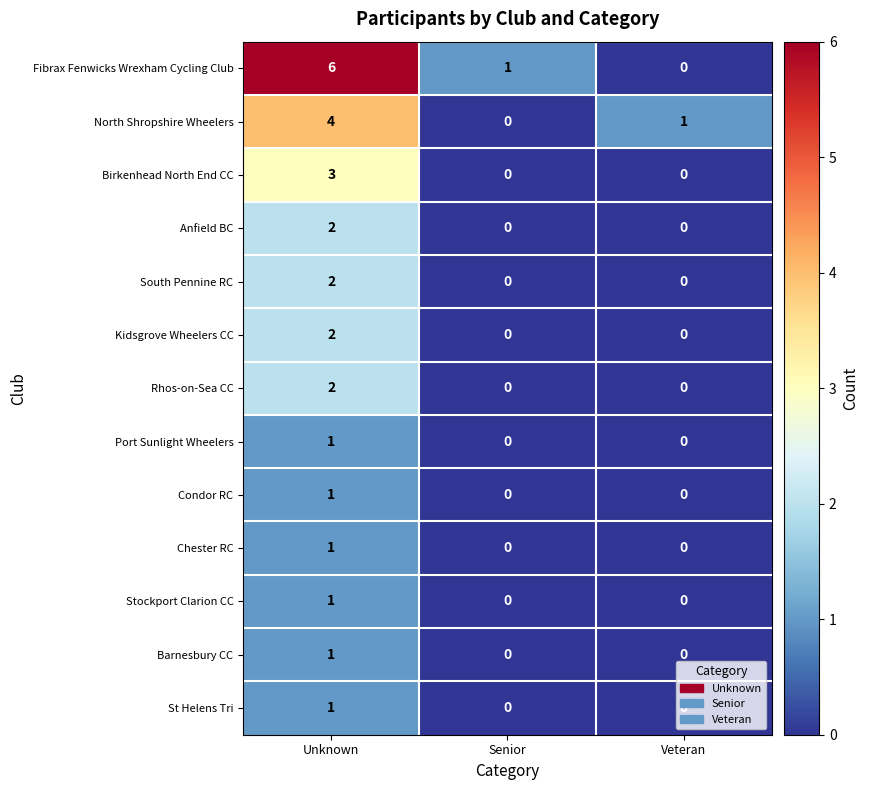

What is the sum of all Birkenhead North End CC values?

3